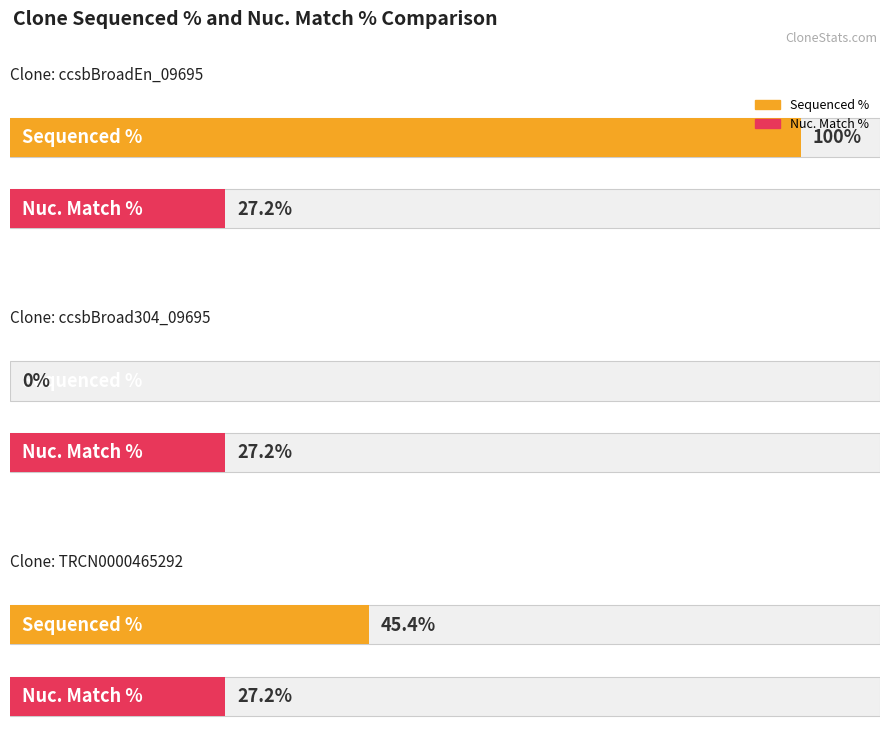

At how many categories does at least one series exceed 19?

3